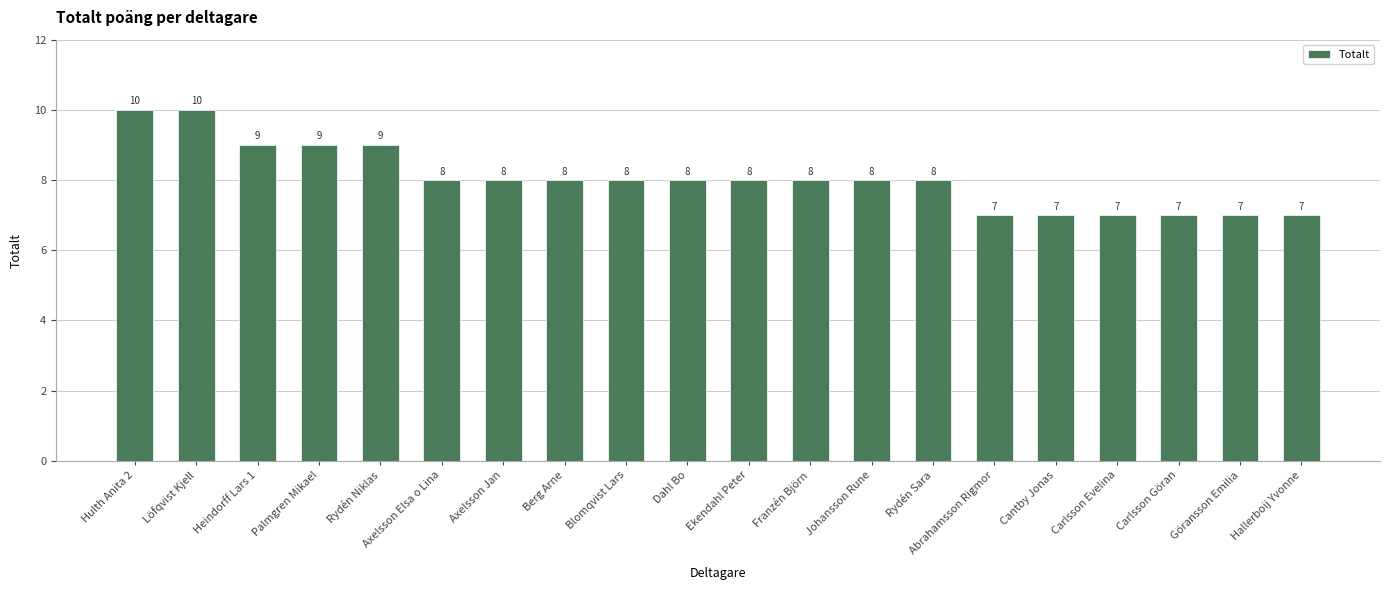

What is the difference between the maximum and minimum values?

3